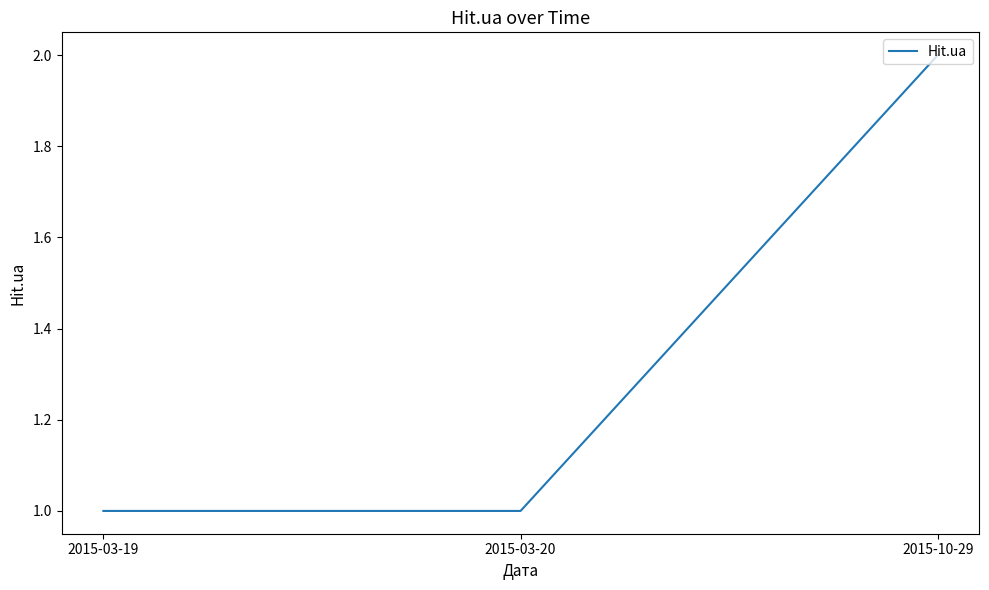

Count the number of data series in this chart.

1